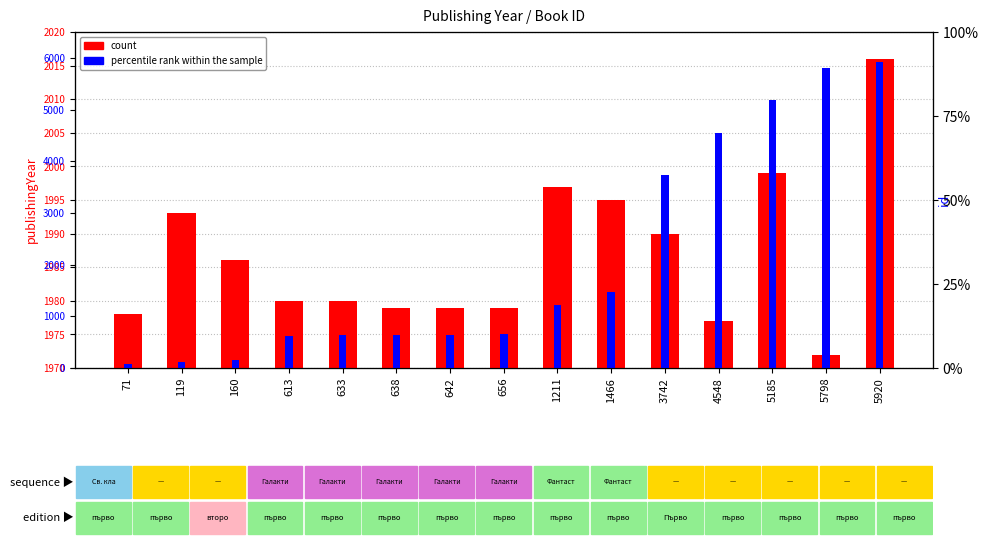

How many bars are there in each group?

2